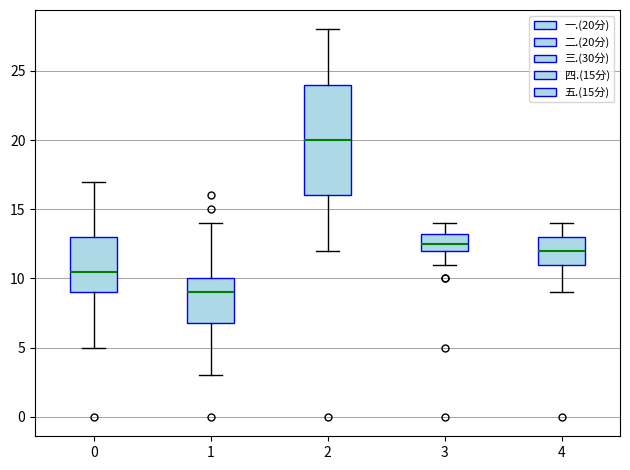

Reading left to right, read every box against the y-axis: the position of its median line, the range the box covers, and the ends of its whiskers. The values are not printed on the chart, so give them approximately, as read against the axis.

0: median 10.5, box 9.0 to 13.0, whiskers 5.0 to 17.0
1: median 9.0, box 7.0 to 10.0, whiskers 3.0 to 14.0
2: median 20.0, box 16.0 to 24.0, whiskers 12.0 to 28.0
3: median 12.5, box 12.0 to 13.5, whiskers 11.0 to 14.0
4: median 12.0, box 11.0 to 13.0, whiskers 9.0 to 14.0